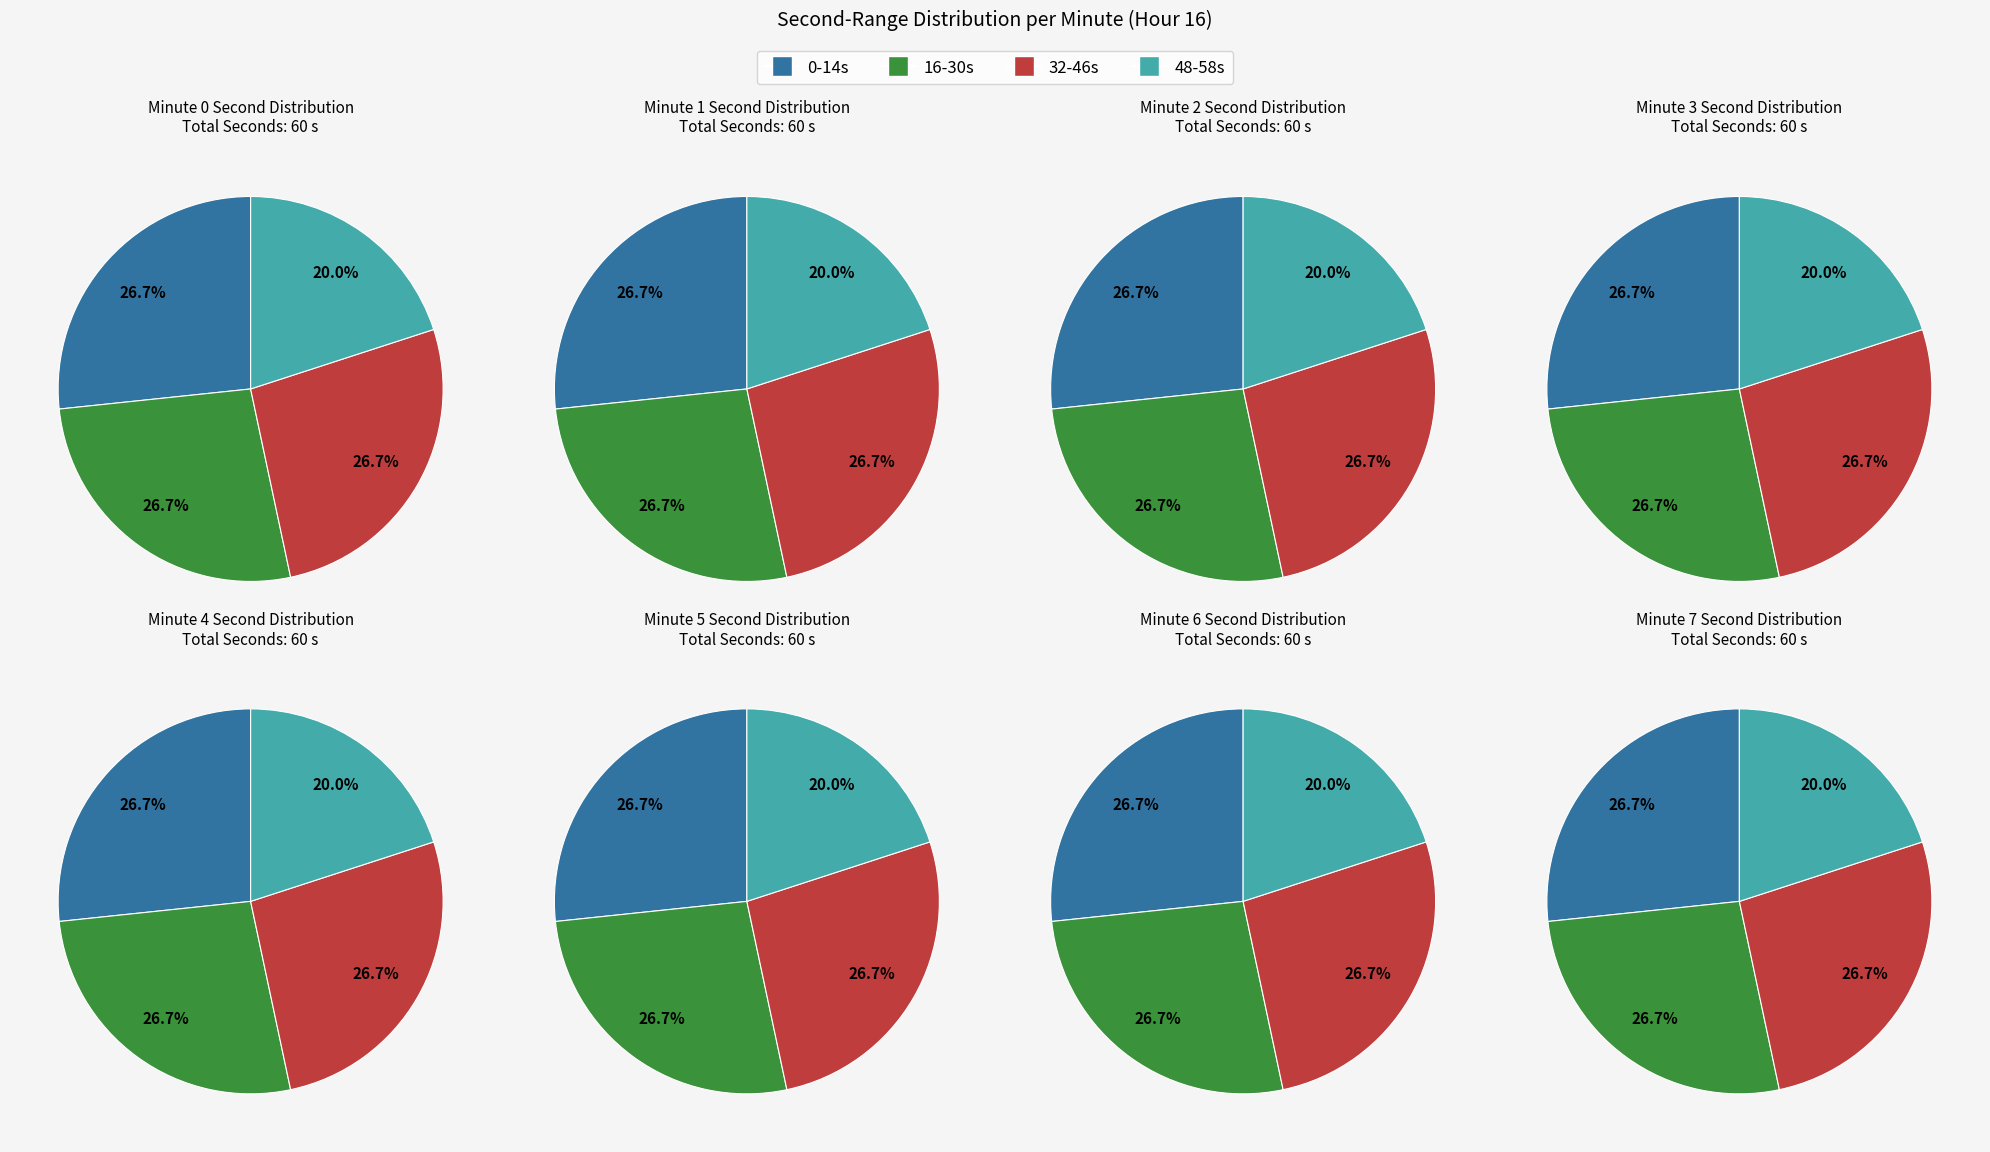

Does any single category account for the majority?

No